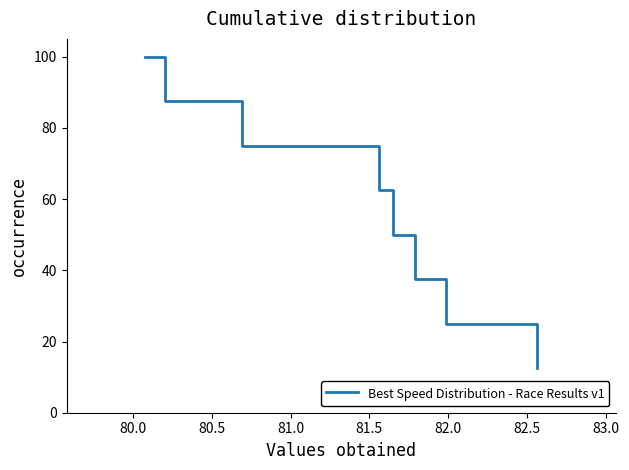

True or false: the data has more than 0 interior local peaks.

False